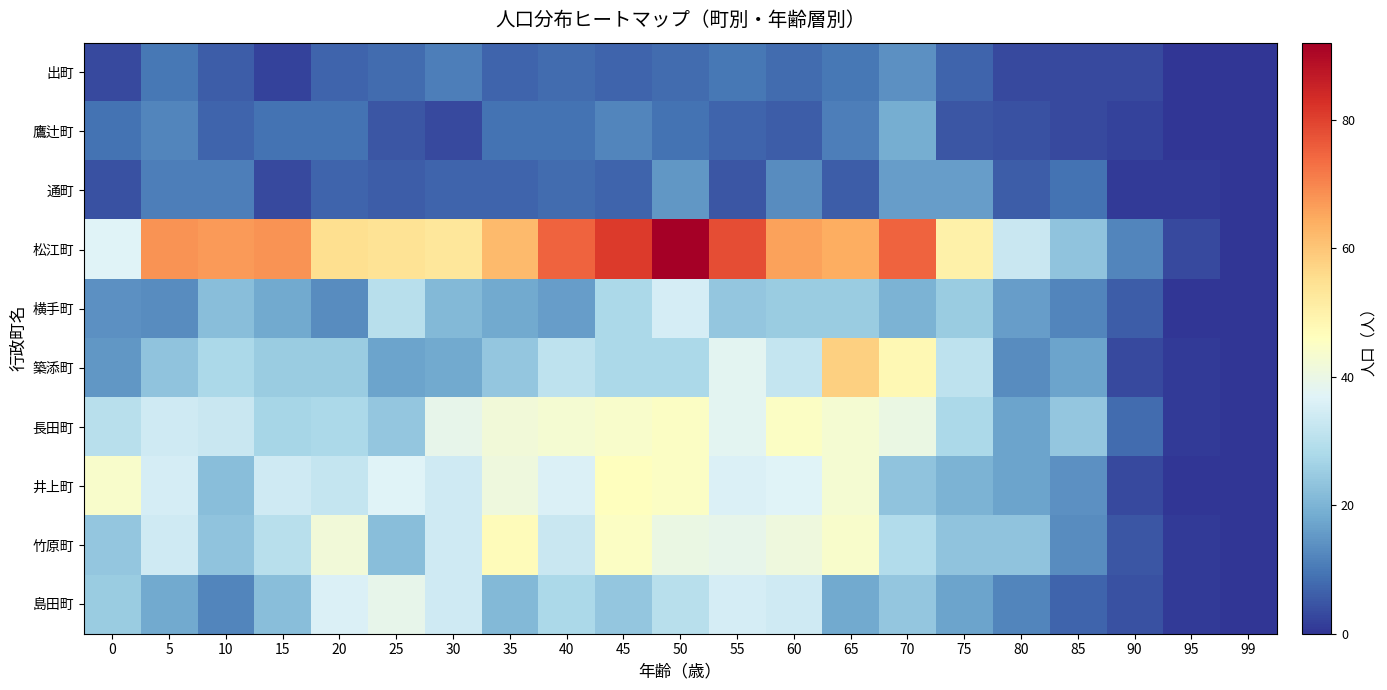

Which series has the largest total across all categories?

松江町